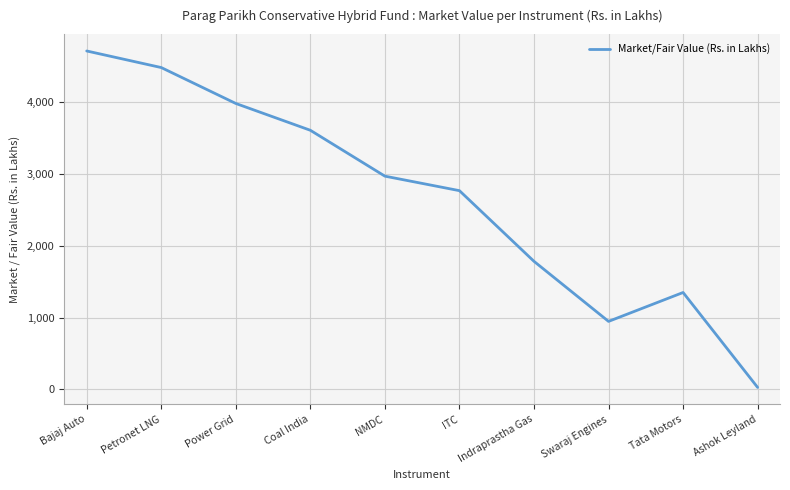

How many lines are shown in the chart?

1